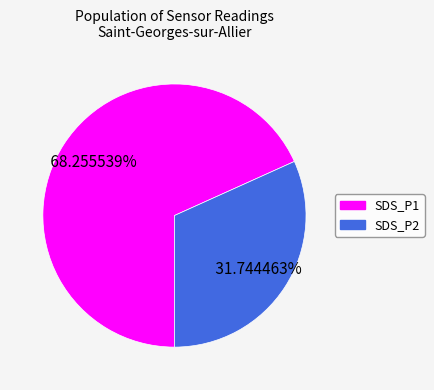

The SDS_P2 slice represents 21% of the pie. True or false?

False